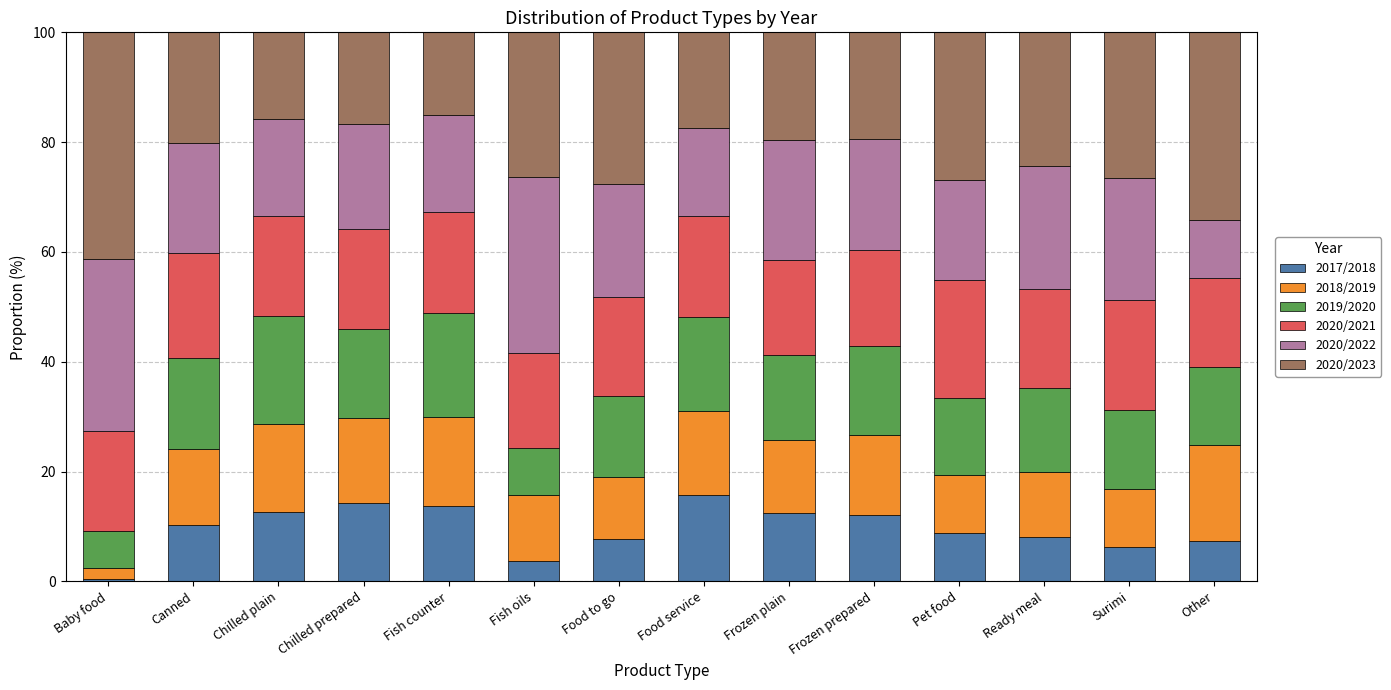

What is the total value across all series at Ready meal?

100.0